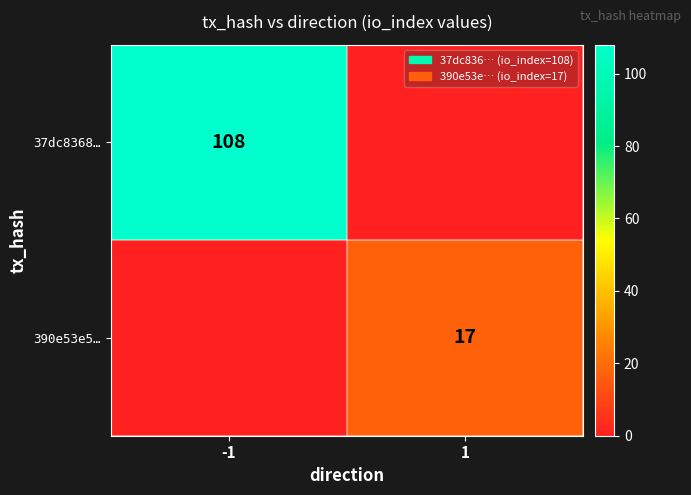

The value of 390e53e5… at 1 is 4. True or false?

False